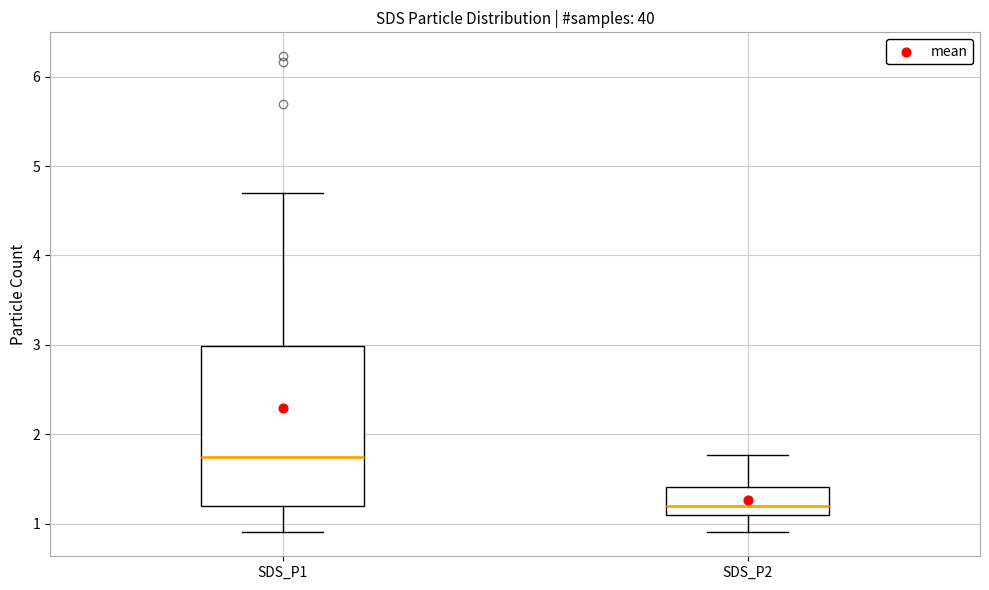

Reading left to right, transcribe this box plot: for each box, give where its median line is, the range the box spans, and where its two whiskers end, as read against the y-axis. The values are not printed on the chart, so give them approximately, as read against the axis.

SDS_P1: median 1.8, box 1.2 to 3.0, whiskers 0.9 to 4.7
SDS_P2: median 1.2, box 1.1 to 1.4, whiskers 0.9 to 1.8